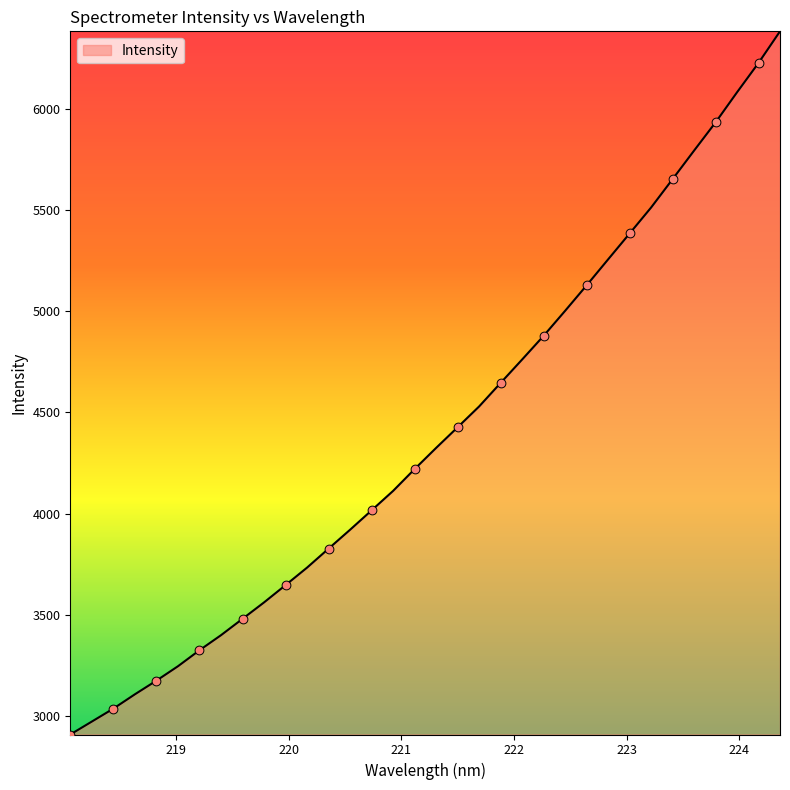

What is the maximum value shown in the chart?

6383.0